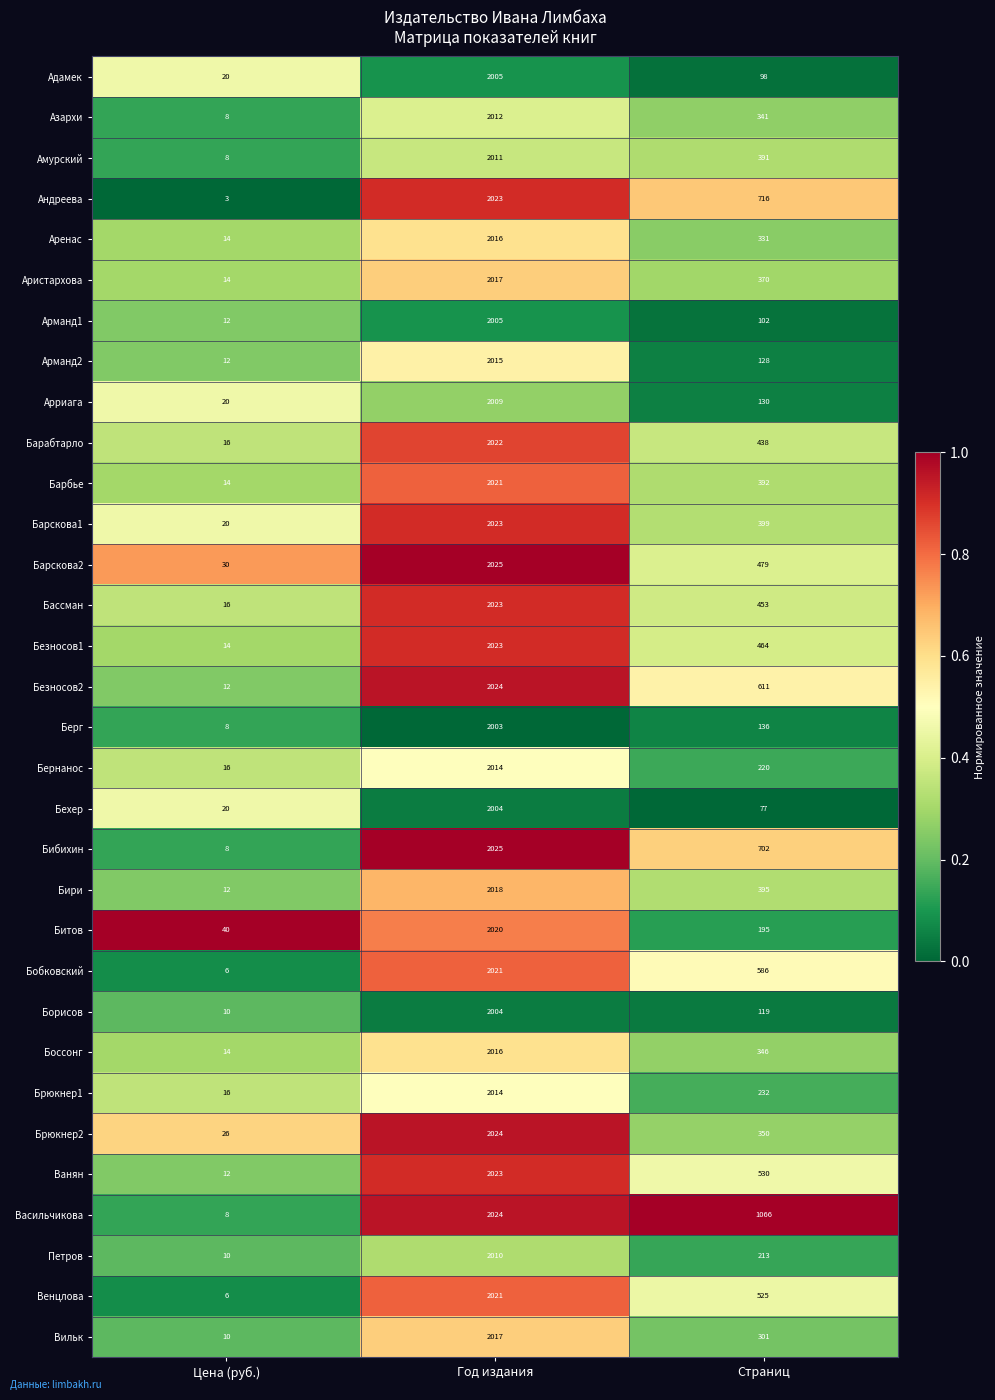

Which series has the largest total across all categories?

Васильчикова